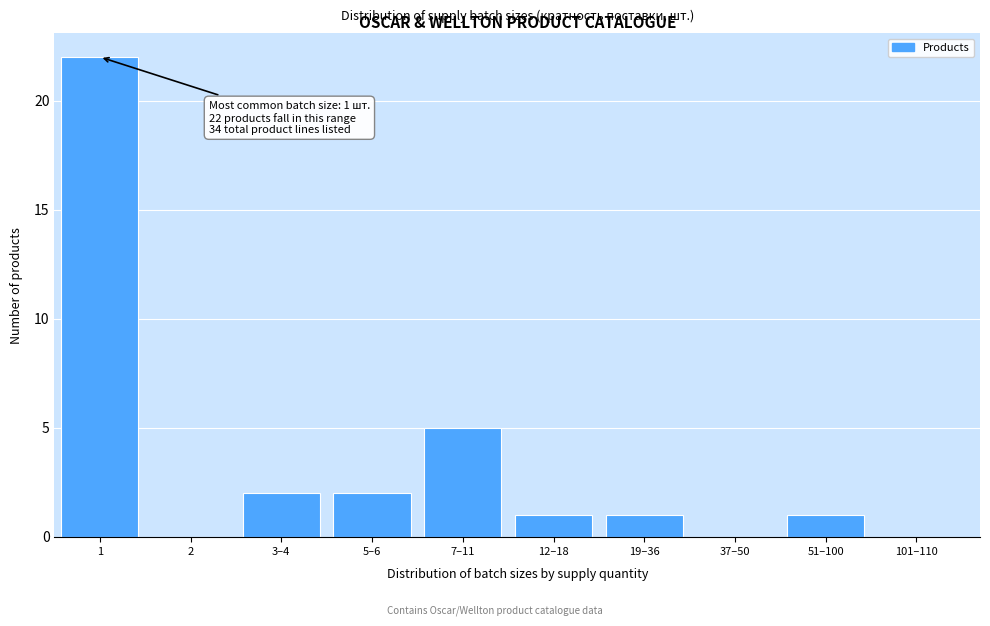

Reading left to right, extract all data points from this chart.

1=22	2=0	3–4=2	5–6=2	7–11=5	12–18=1	19–36=1	37–50=0	51–100=1	101–110=0